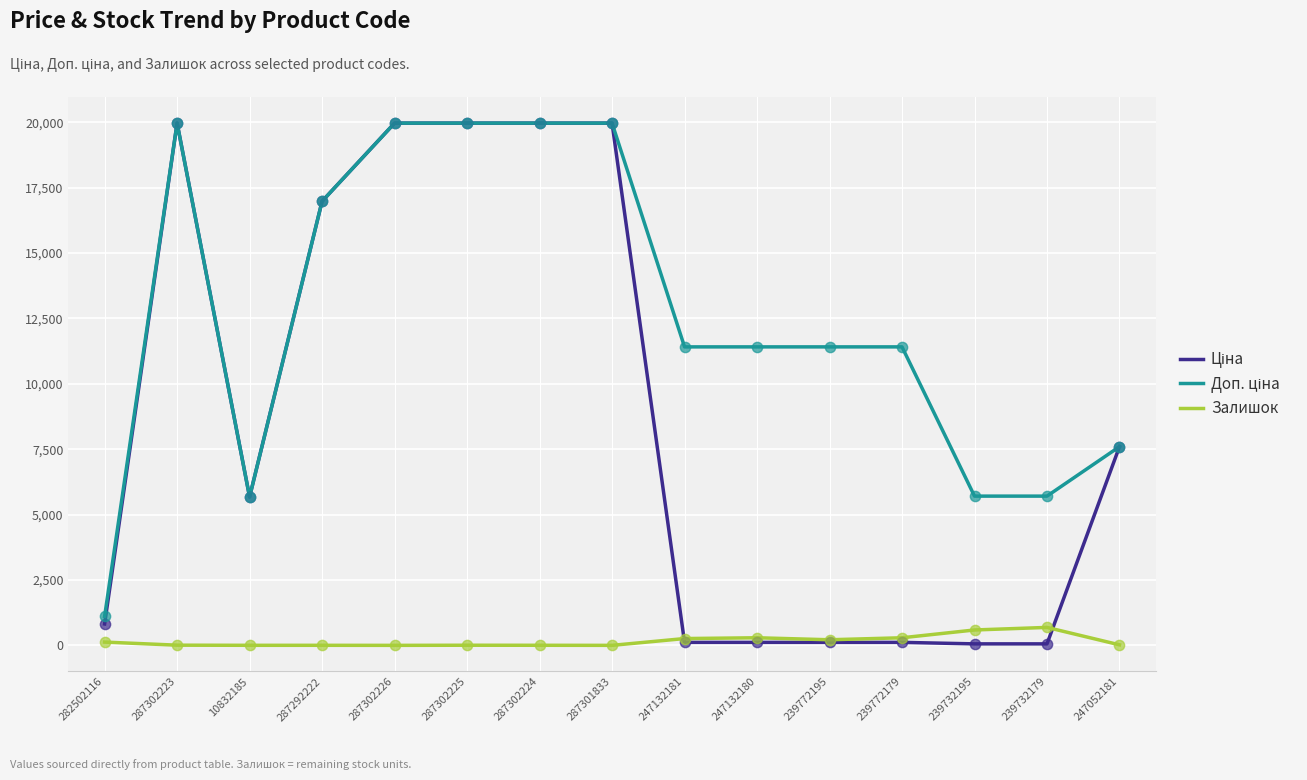

True or false: Залишок has a value of 290.0 at 247132180.

True